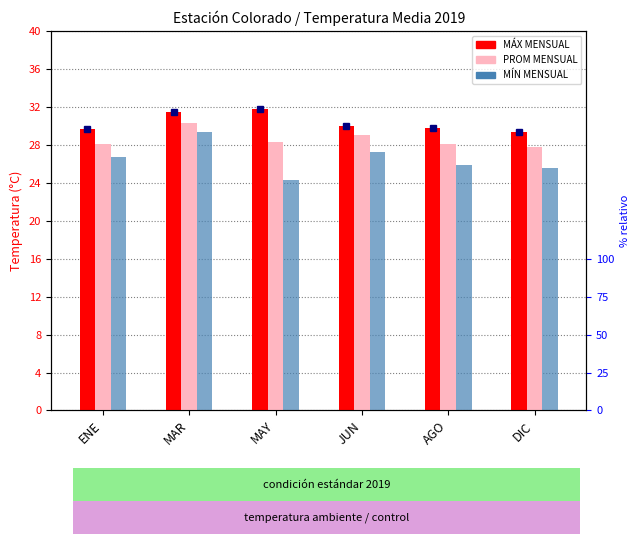

What are all the series names shown in the legend?

MÁX MENSUAL, PROM MENSUAL, MÍN MENSUAL